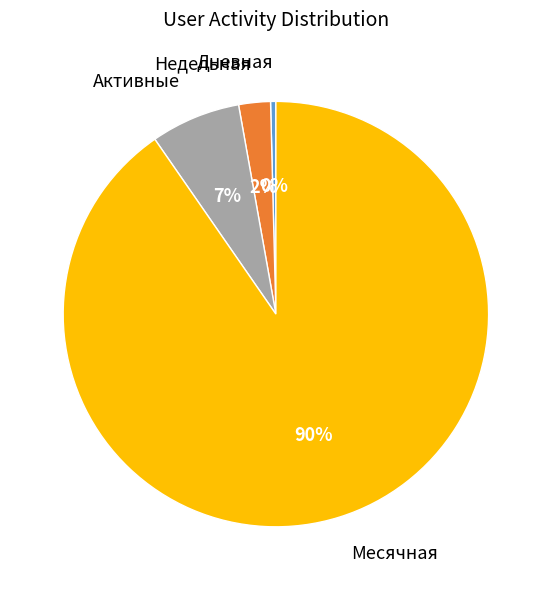

Which category has the biggest portion of the pie?

Месячная